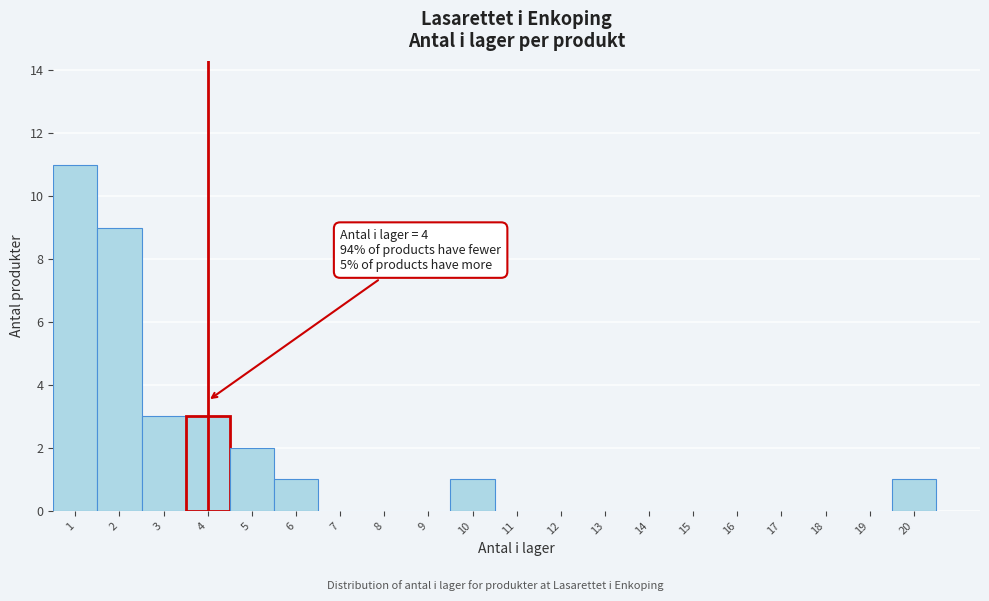

Over which range of the x-axis is the bar tallest?

0.5 to 1.5